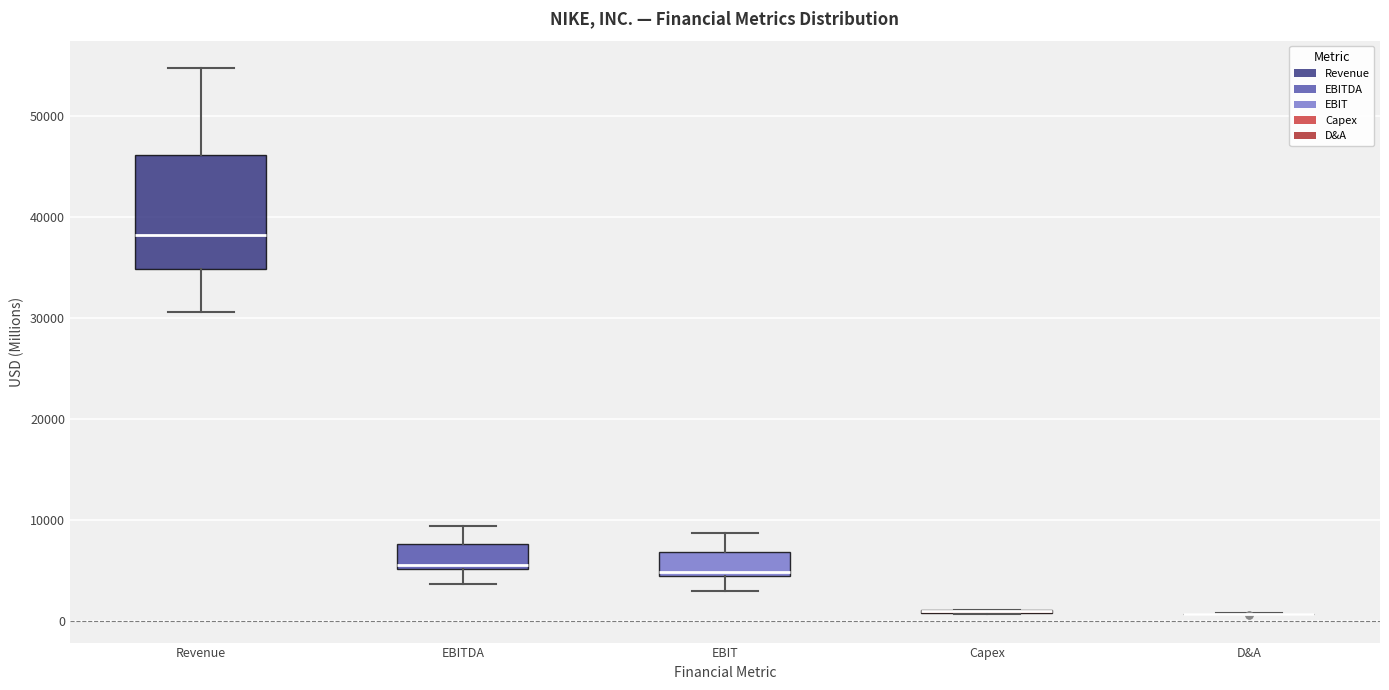

Comparing the boxes themselves (not the whiskers), which one is the tallest?

Revenue